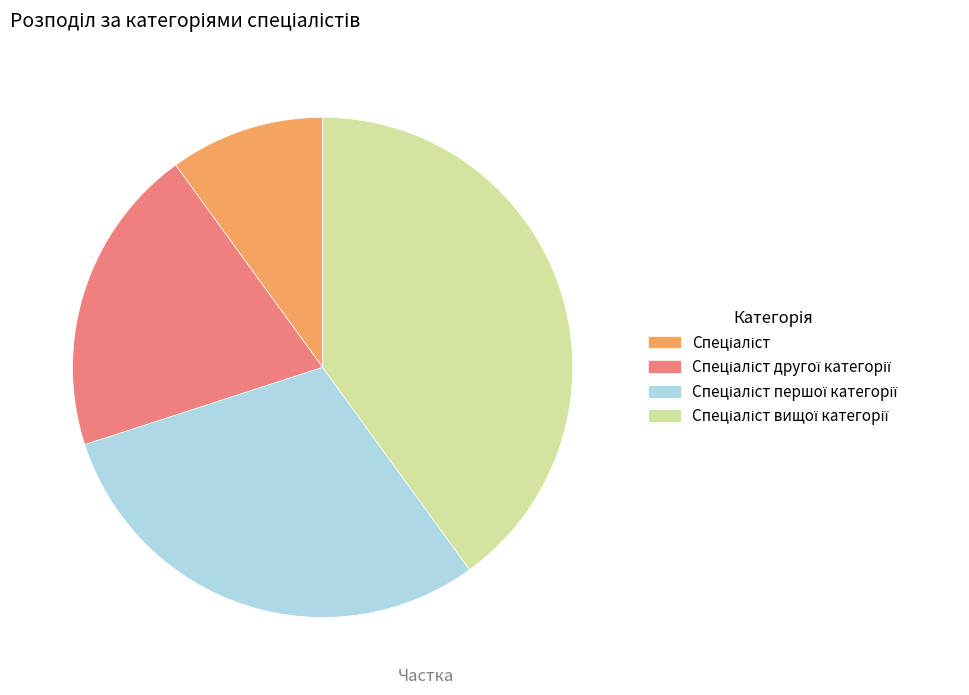

Is there any slice that represents more than half of the pie?

No